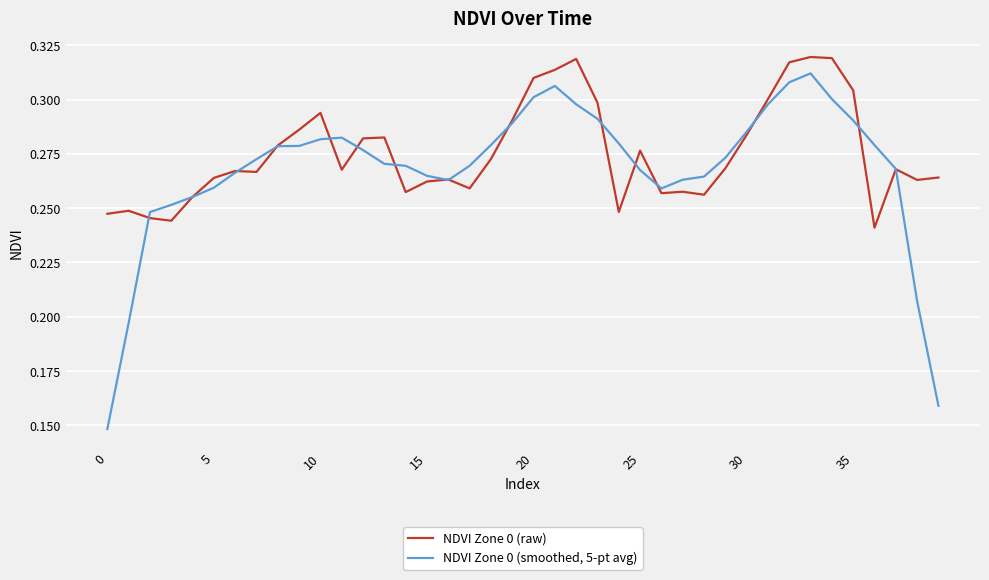

List the series in order of their peak value, highest first.

NDVI Zone 0 (raw), NDVI Zone 0 (smoothed, 5-pt avg)